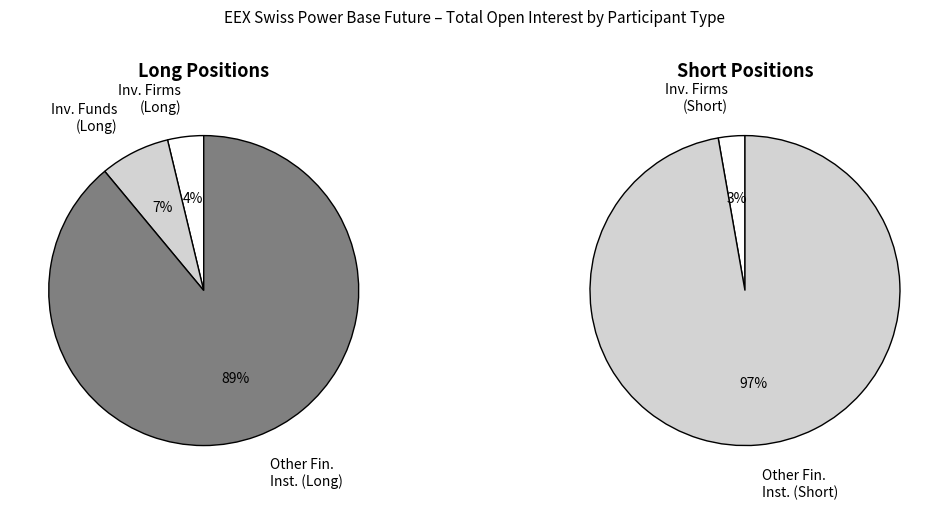

Does any single category account for the majority?

Yes